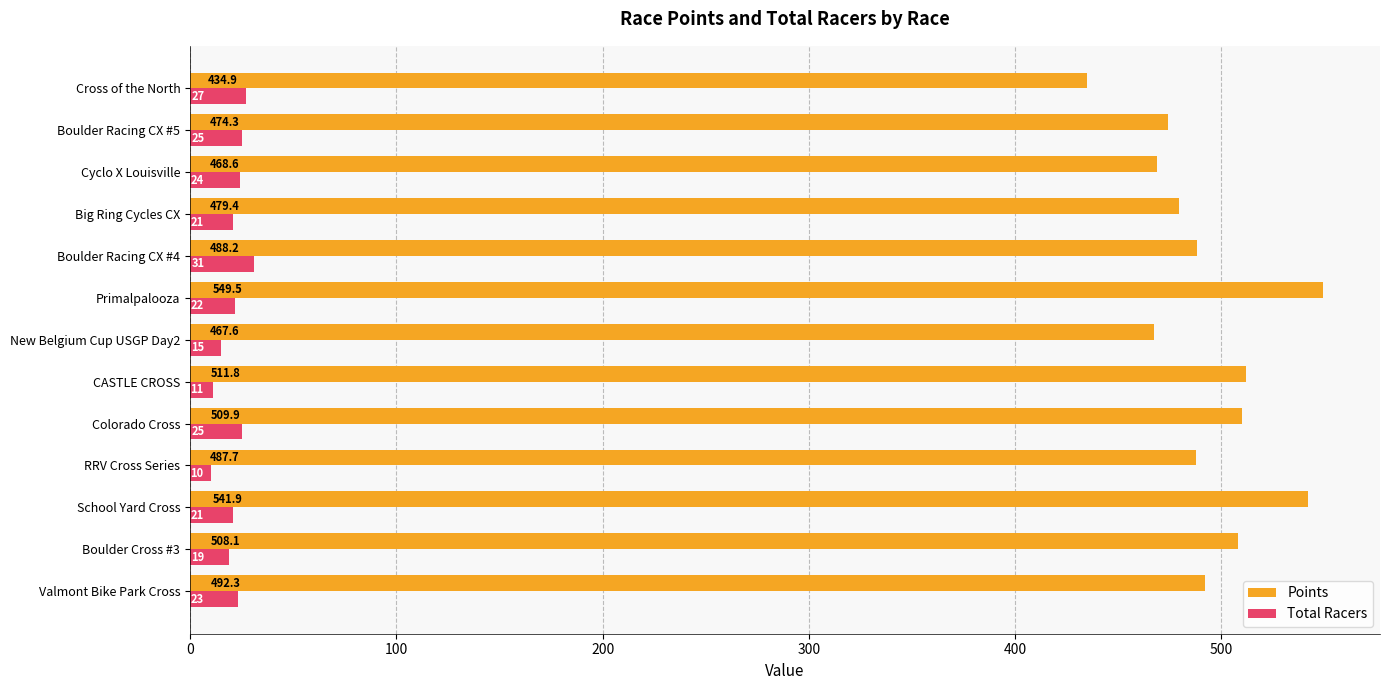

At which category is the sum across all series the highest?

Primalpalooza